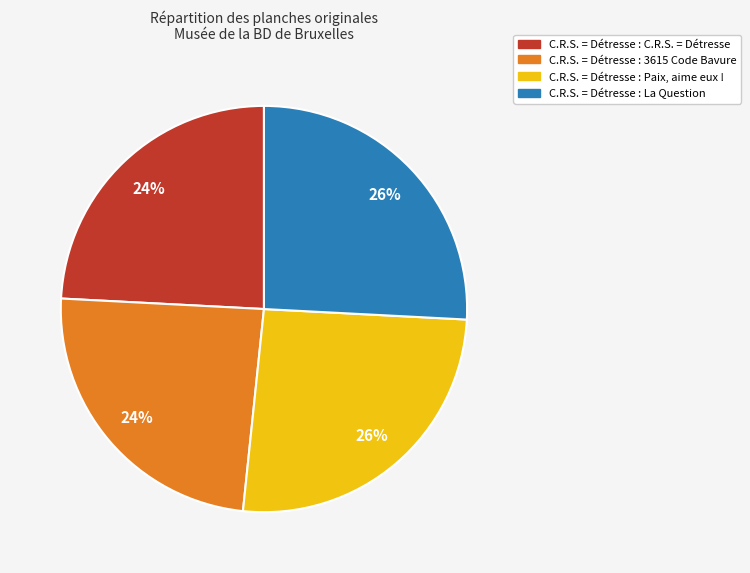

To the nearest percent, what is the average slice percentage?

25%